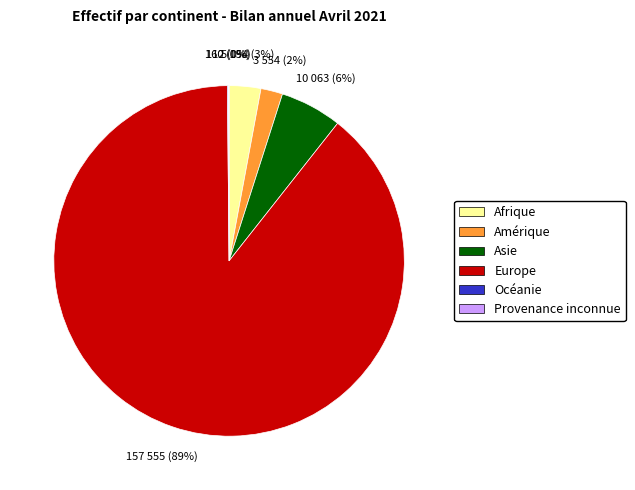

To the nearest percent, what is the combined percentage of Amérique and Afrique?

5%